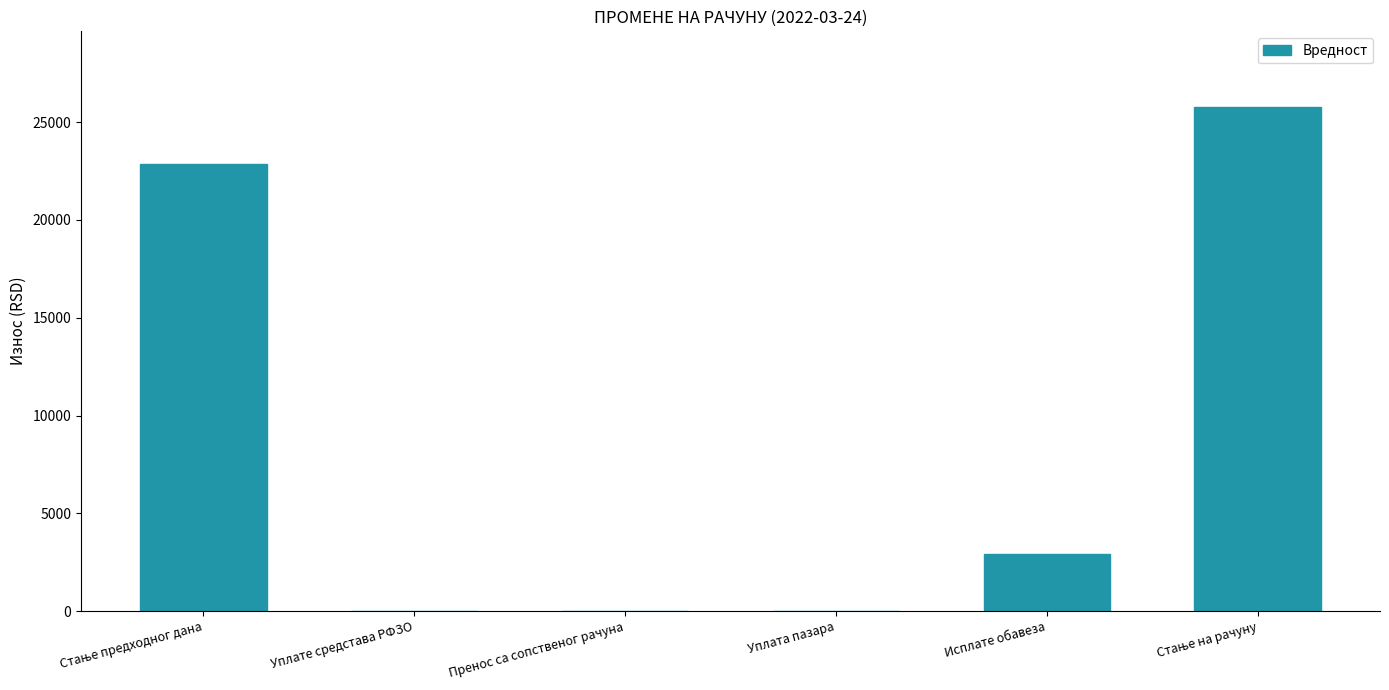

The chart shows a value of 12405.7 at Уплате средстава РФЗО. True or false?

False